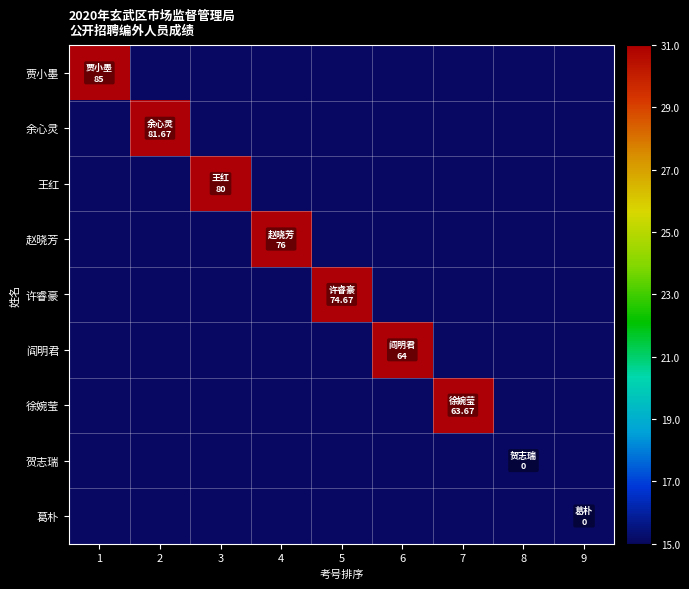

Is it true that 葛朴 equals -7.6 at 1?

False